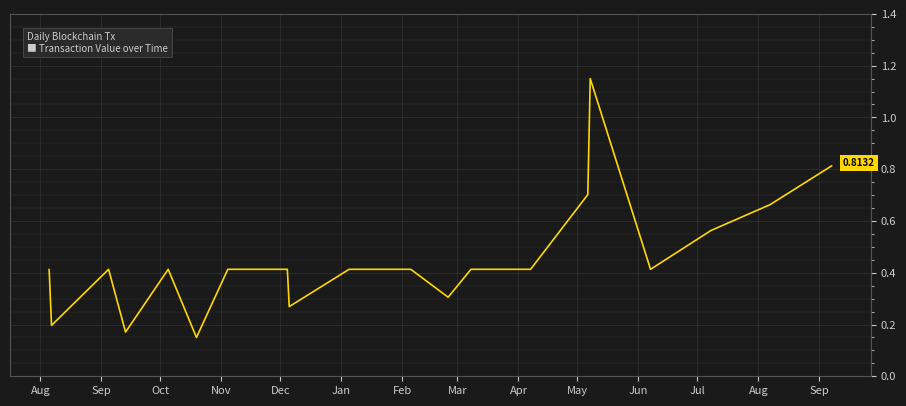

Does the chart display data point markers on the line(s)?

No